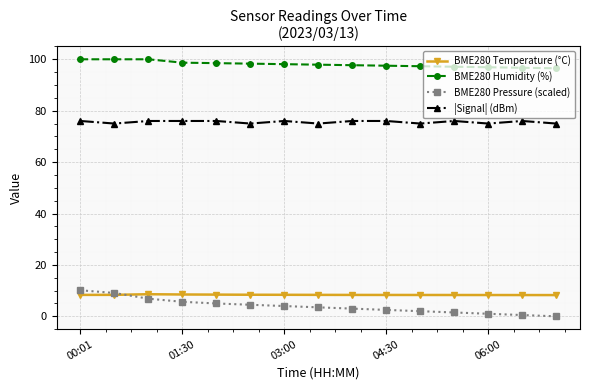

Which series has the widest spread of values?

BME280 Pressure (scaled)